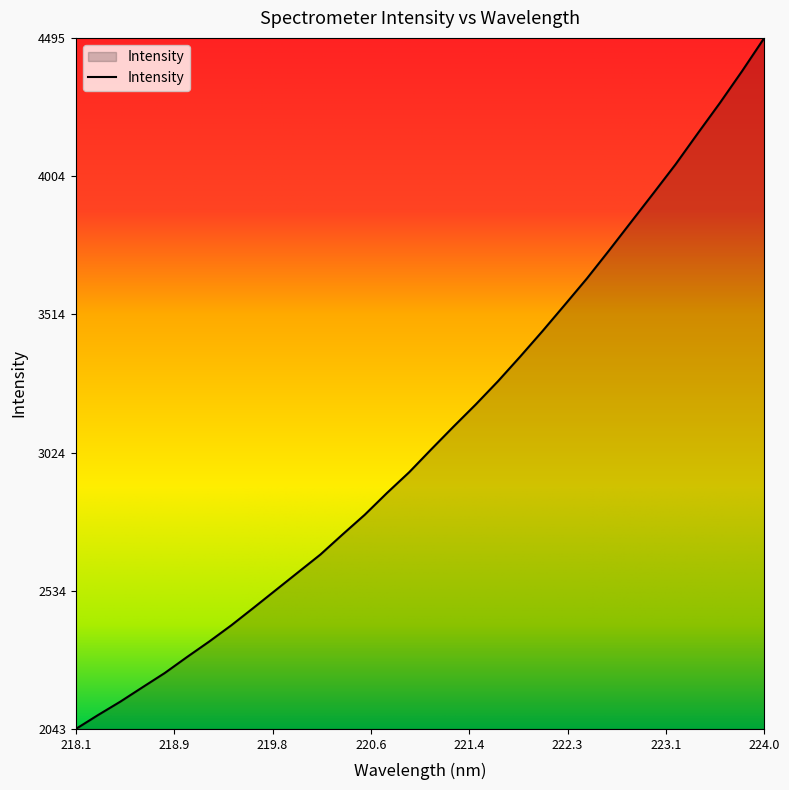

What is the difference between the maximum and minimum values?

2451.5